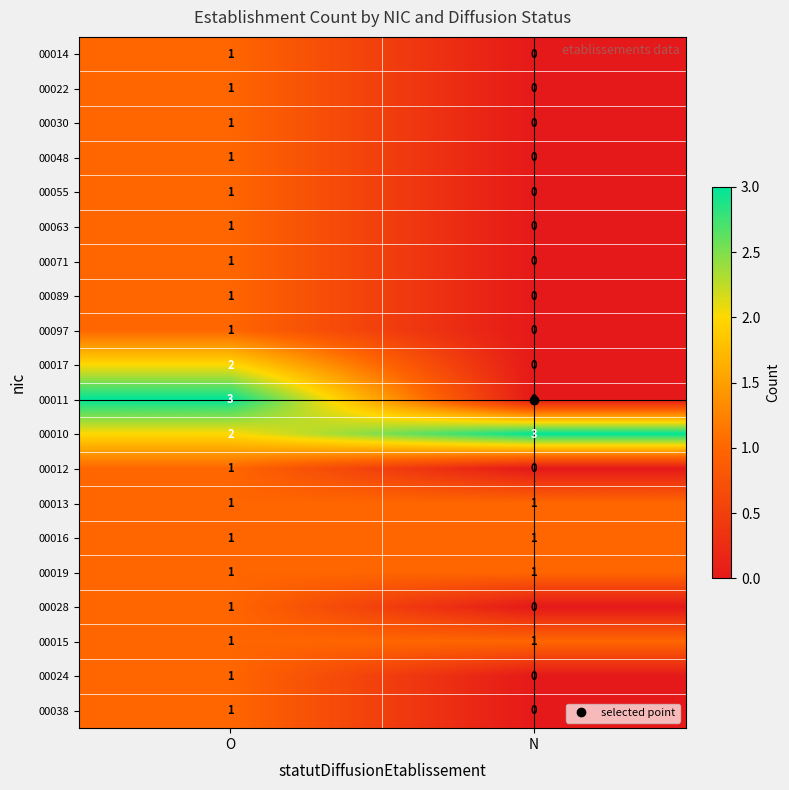

The 00030 series shows -1 at N. True or false?

False